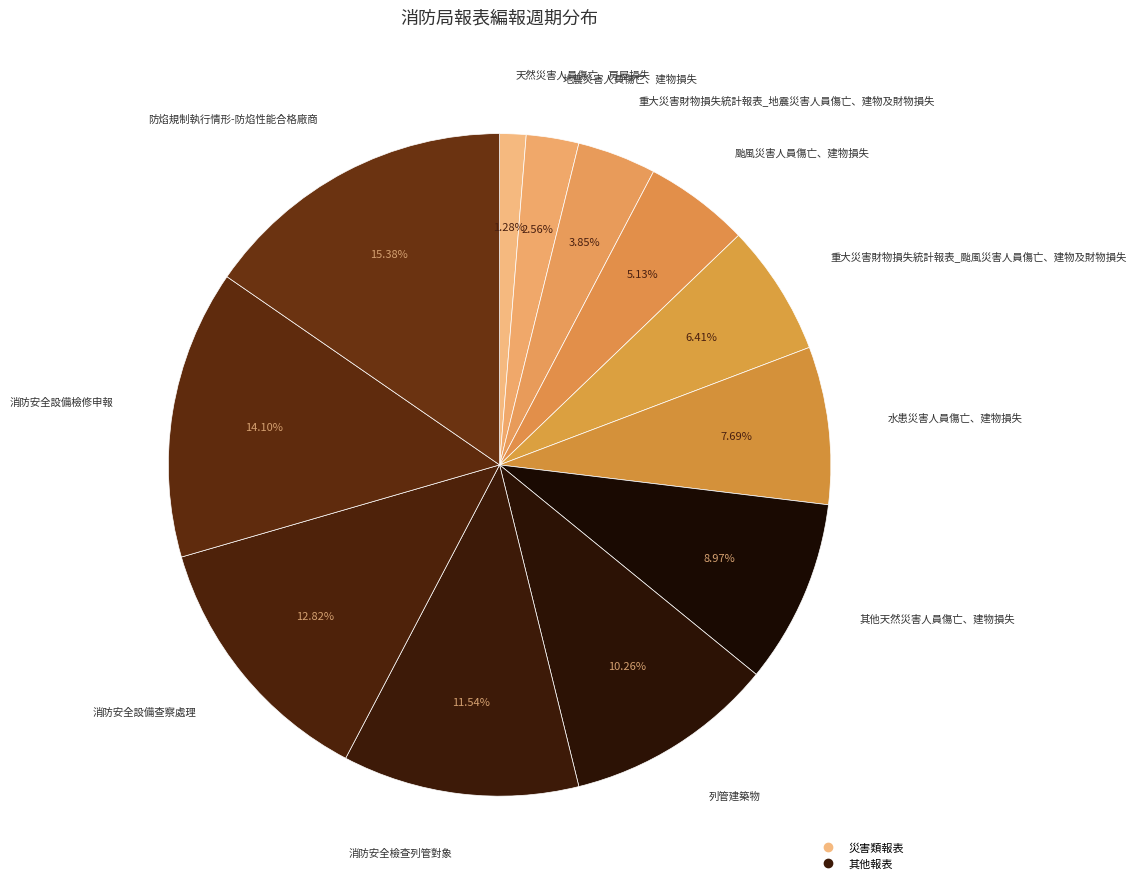

Count the number of slices in the pie.

12